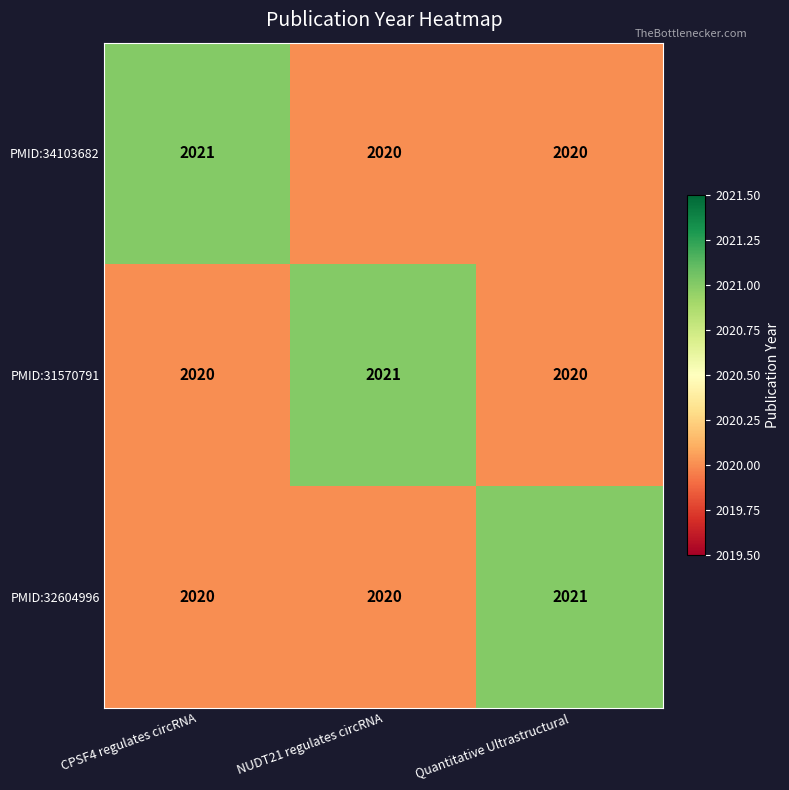

What is the average value of the PMID:32604996 series?

2020